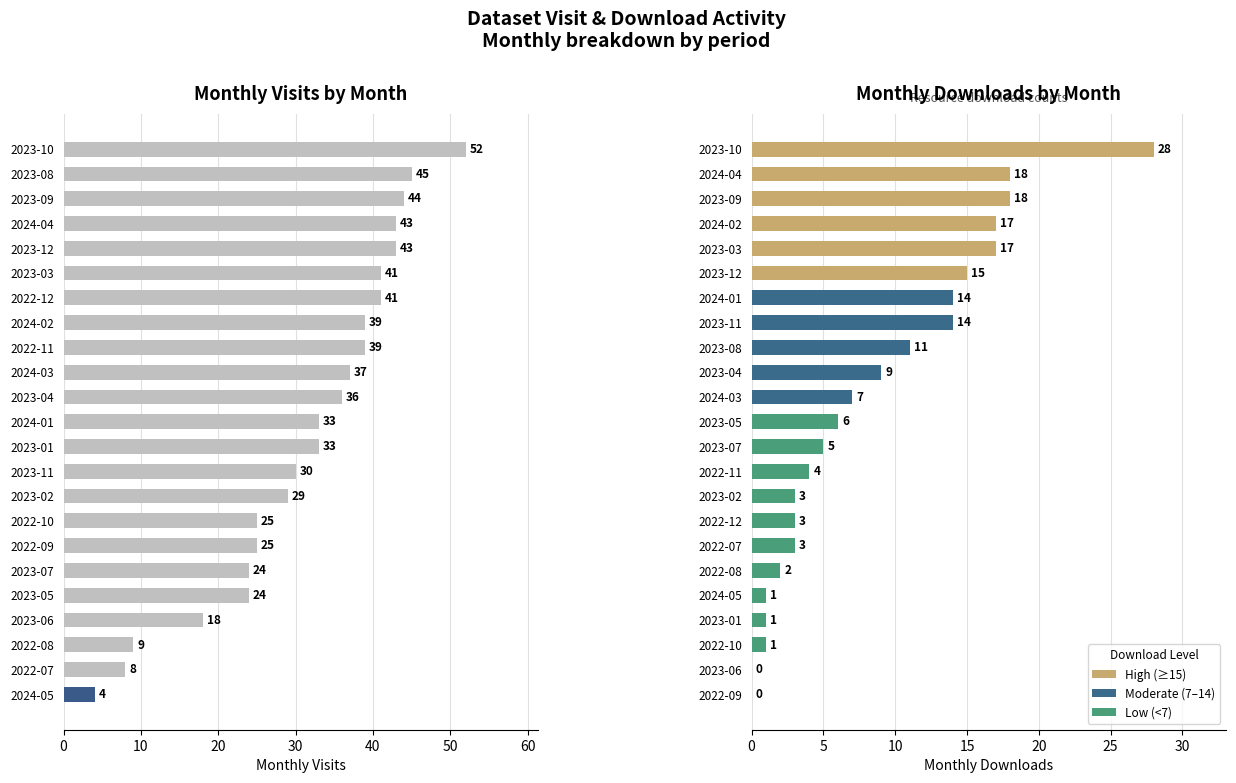

How many groups of bars are there?

23